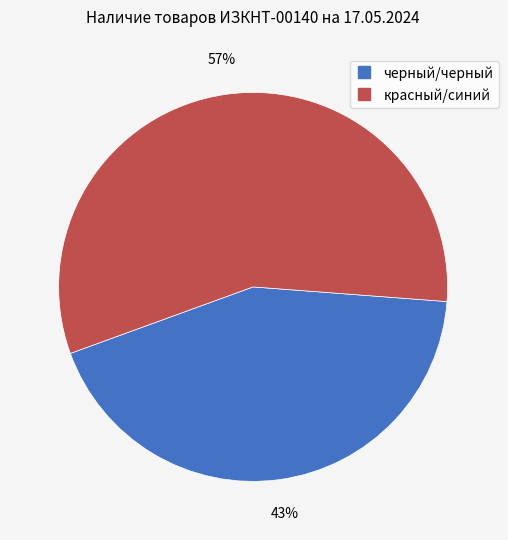

Rank the categories by value from lowest to highest.

черный/черный, красный/синий